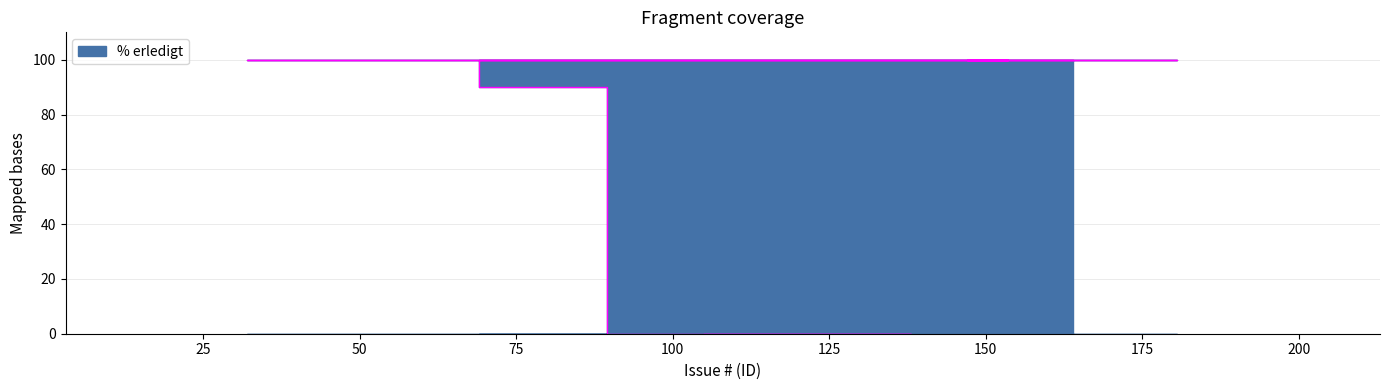

Which category has the highest value across all series?

164